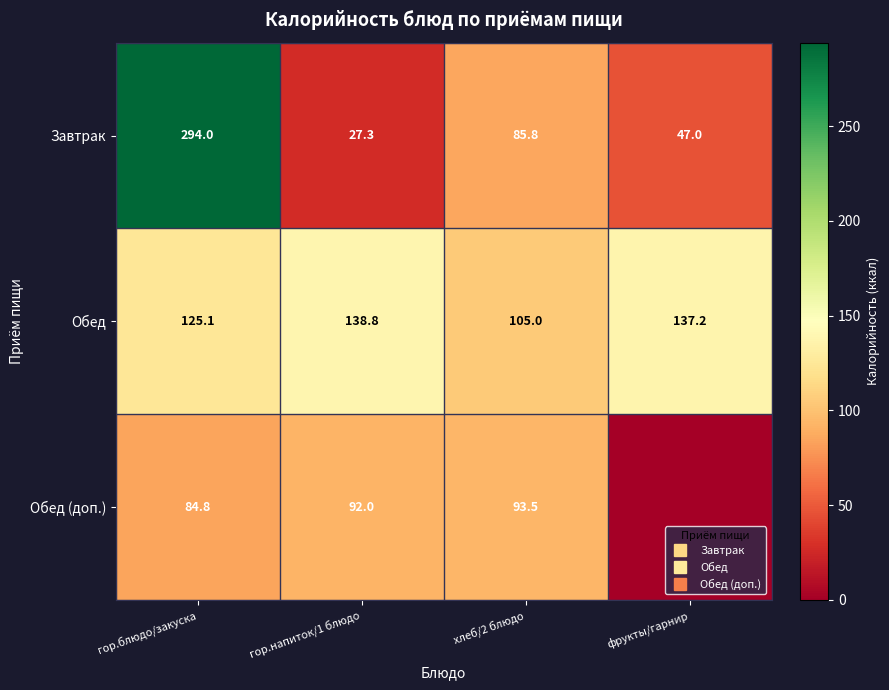

Which series has the largest range (max minus min)?

Завтрак